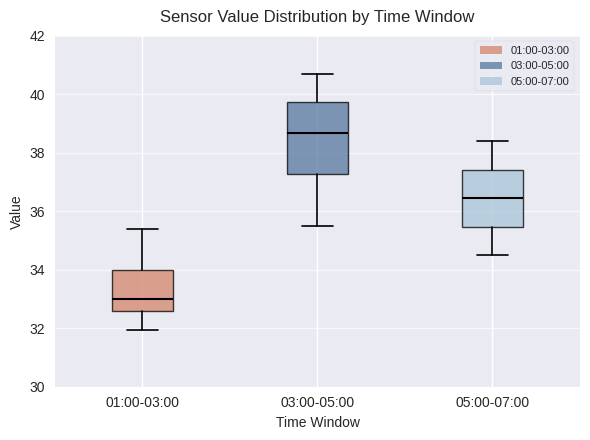

Which box is the tallest, from its lower edge to its upper edge?

03:00-05:00